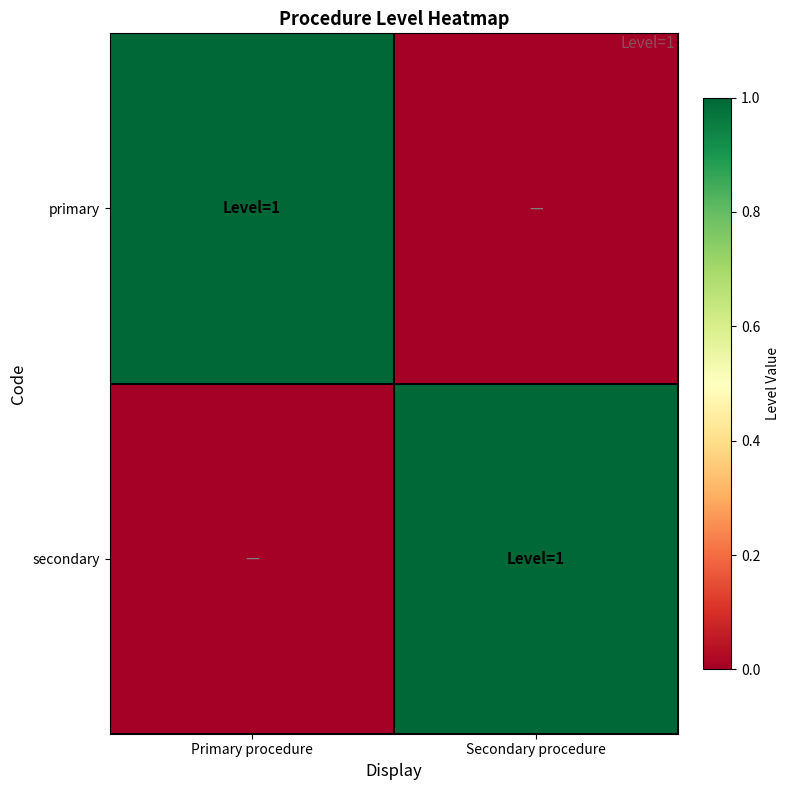

What is the total value across all series at Primary procedure?

1